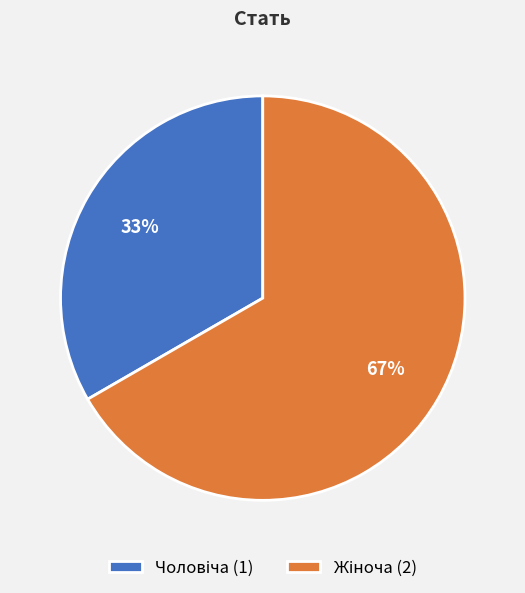

To the nearest percent, what is the average slice percentage?

50%